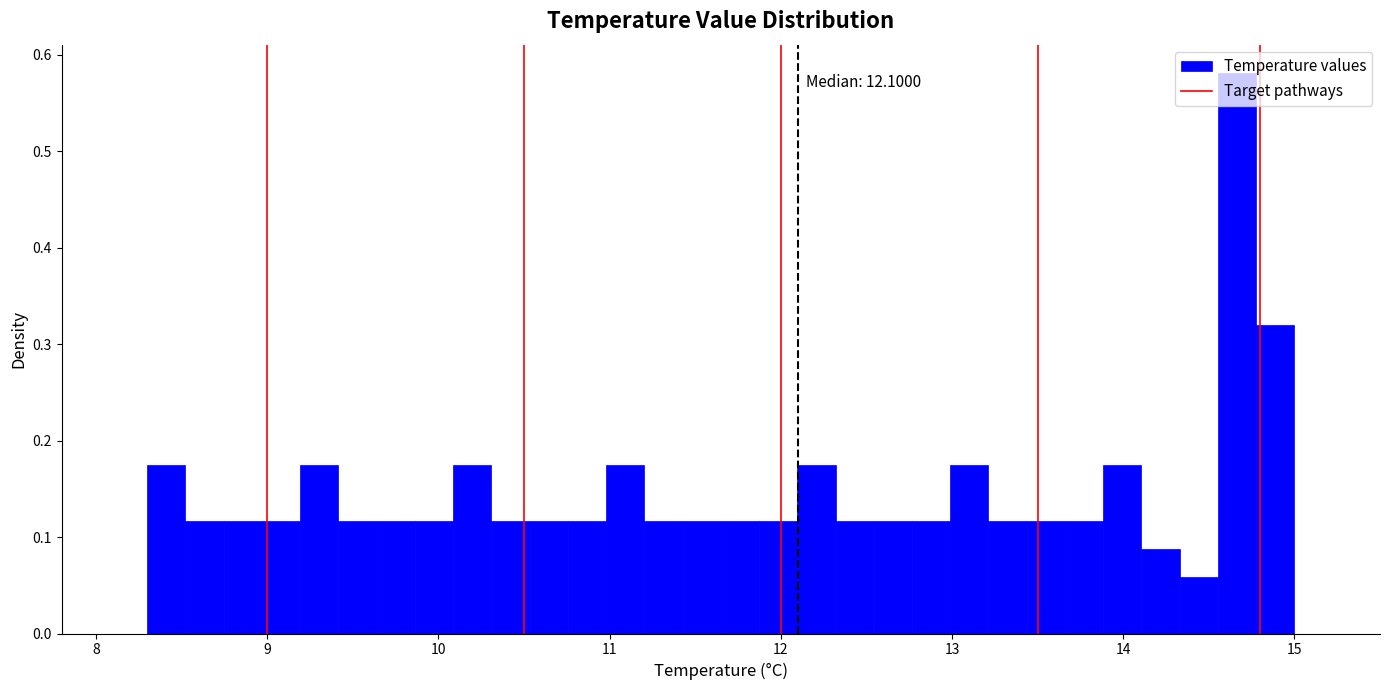

Read against the x-axis, roughly where is the centre of the tallest bar?

14.7